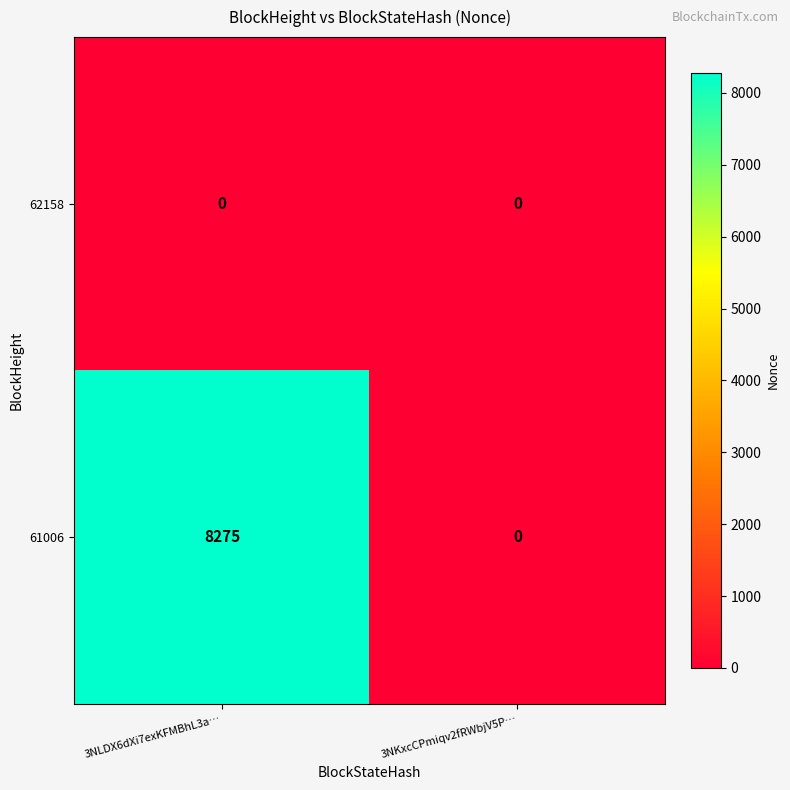

Which category has the highest value across all series?

3NLDX6dXi7exKFMBhL3a…